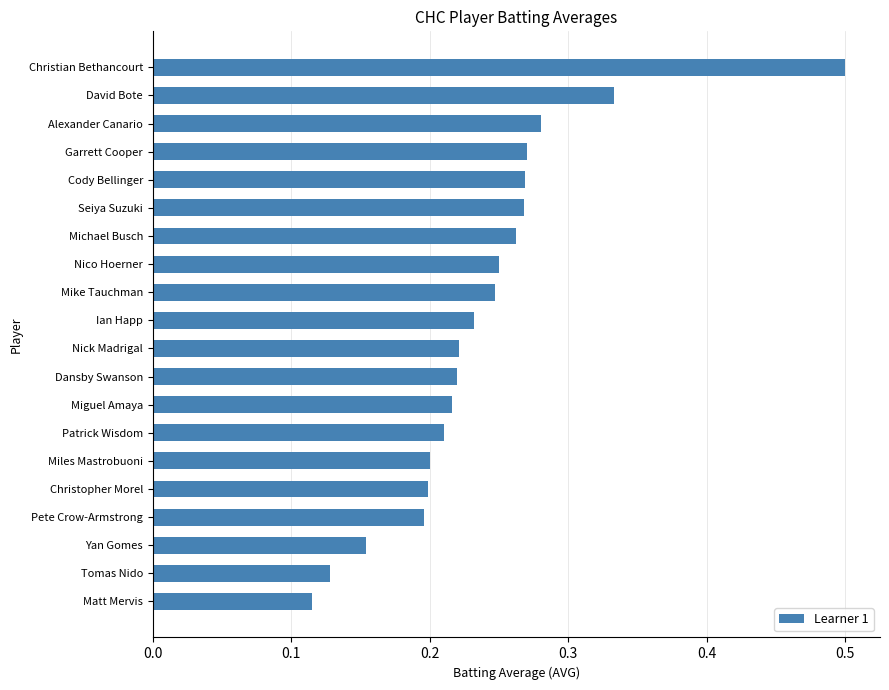

Which category has the lowest value across all series?

Matt Mervis